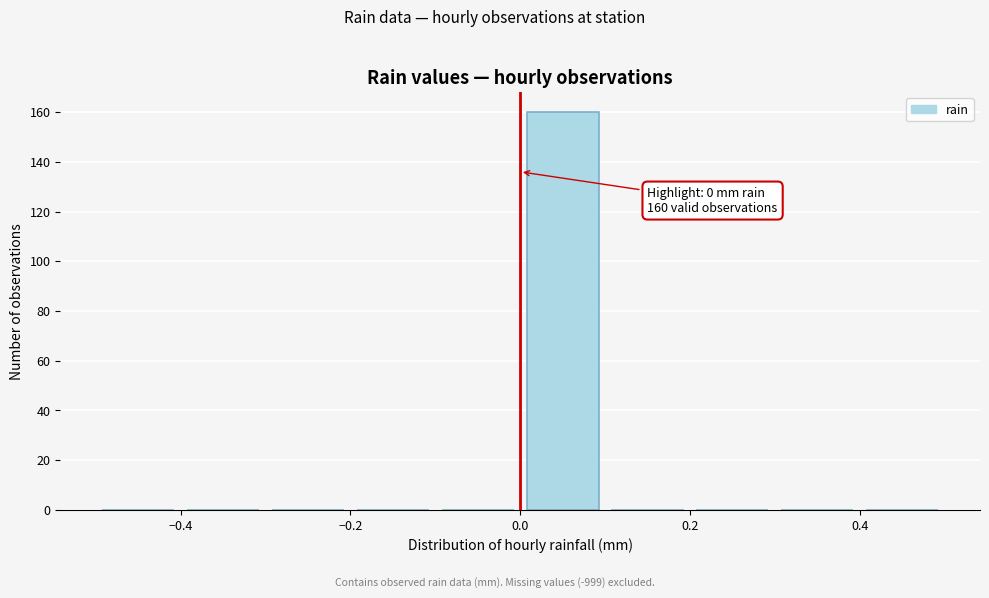

Over which range of the x-axis is the bar tallest?

0.0 to 0.1